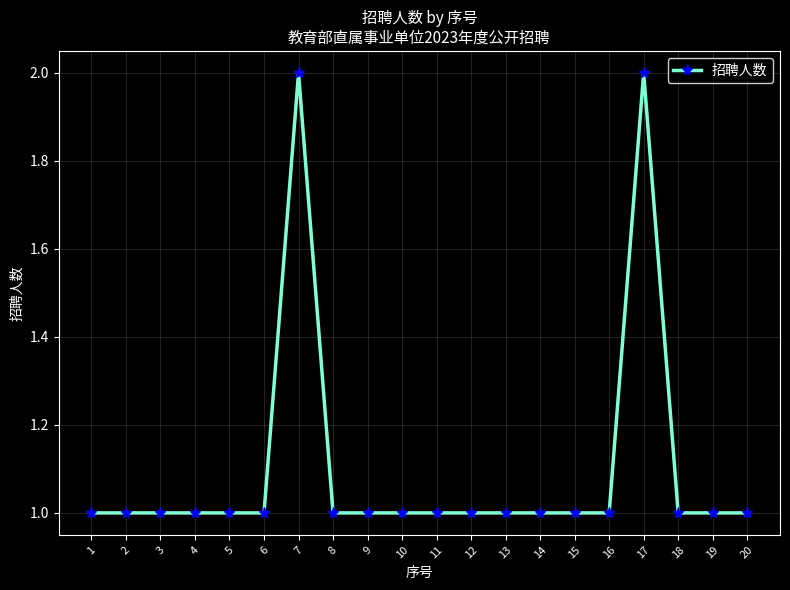

What is the value of the 15th point from the left?

1